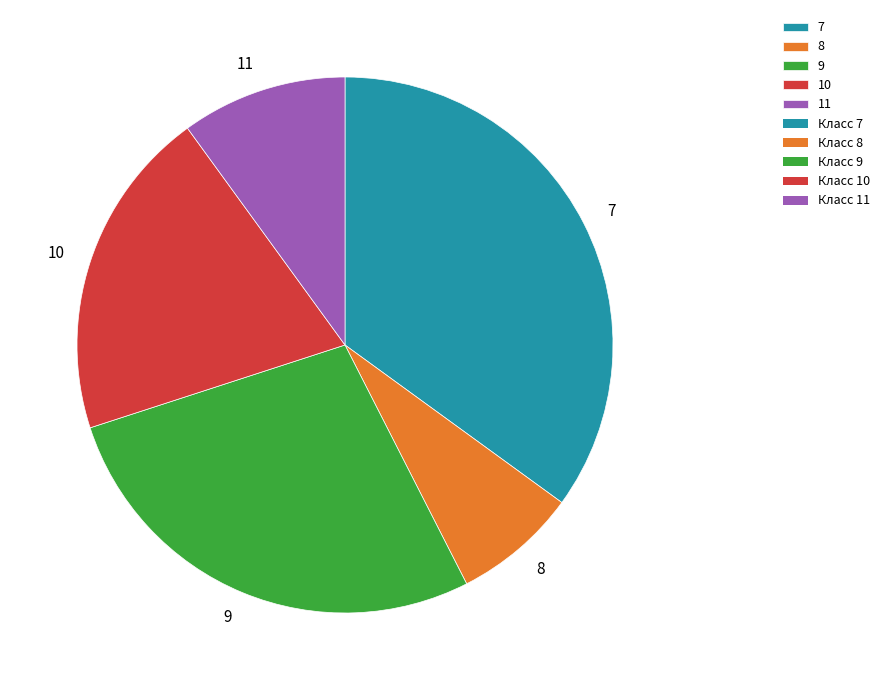

Is there any slice that represents more than half of the pie?

No